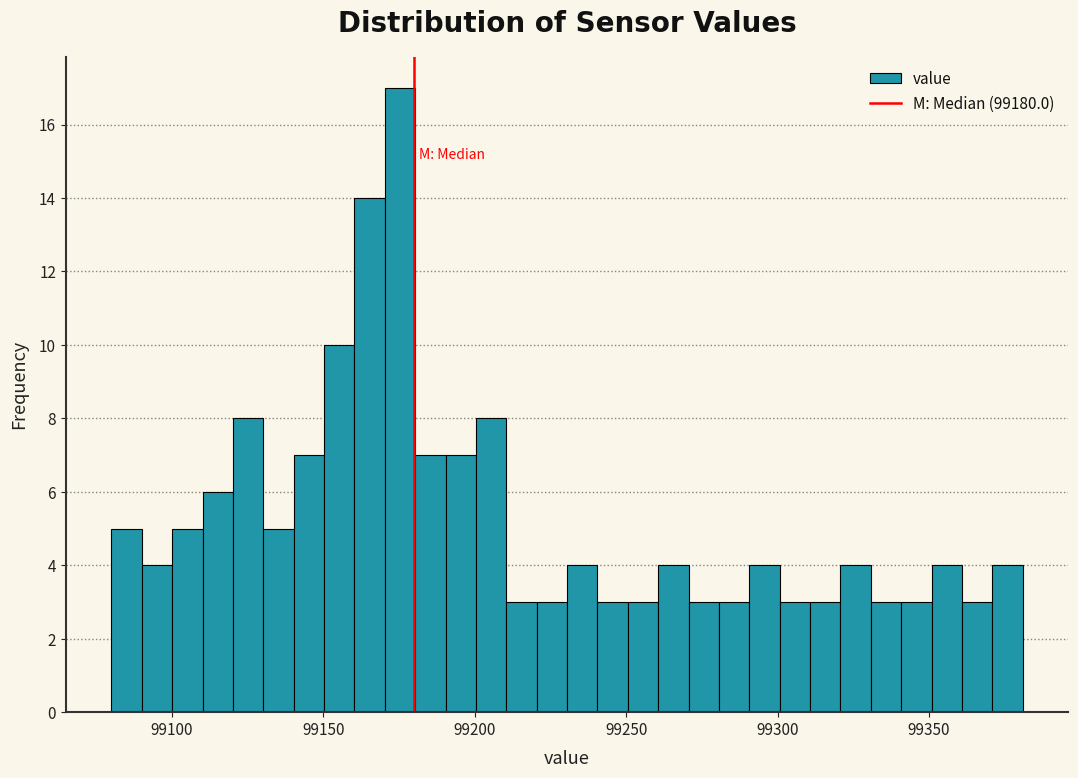

Around what value on the x-axis is the tallest bar? Give the approximate position of its centre, as read against the axis.

99175